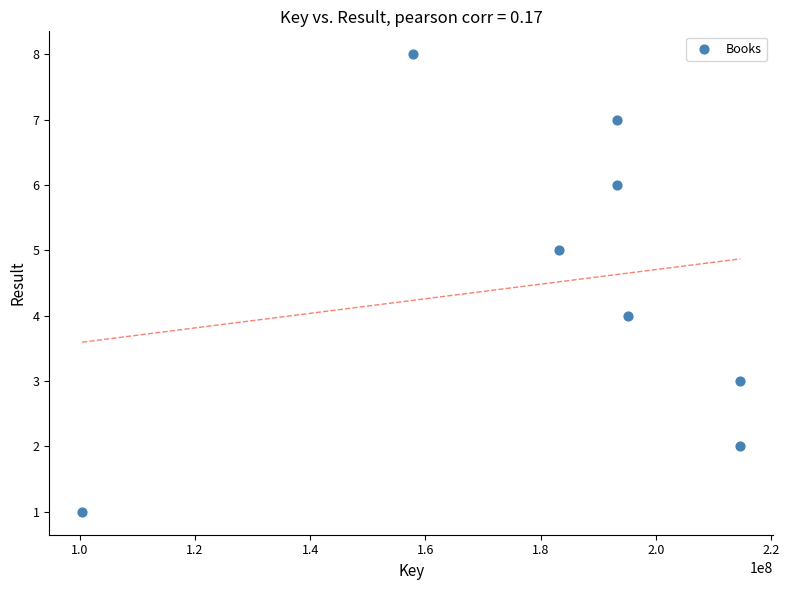

What is the range of X values (max minus min)?

114288574